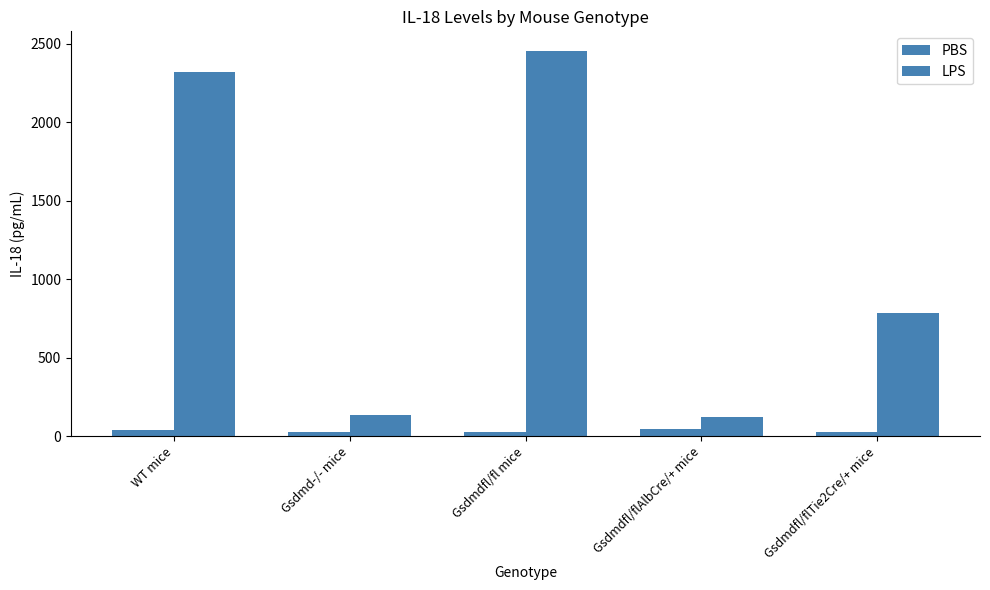

Are the bars horizontal?

No